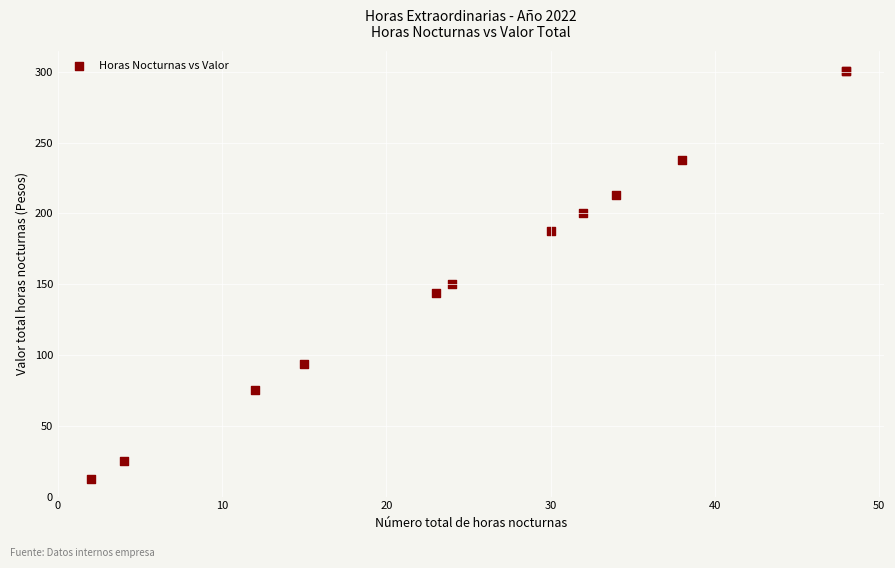

What Y value in the scatter plot is closest to 156?

150.2